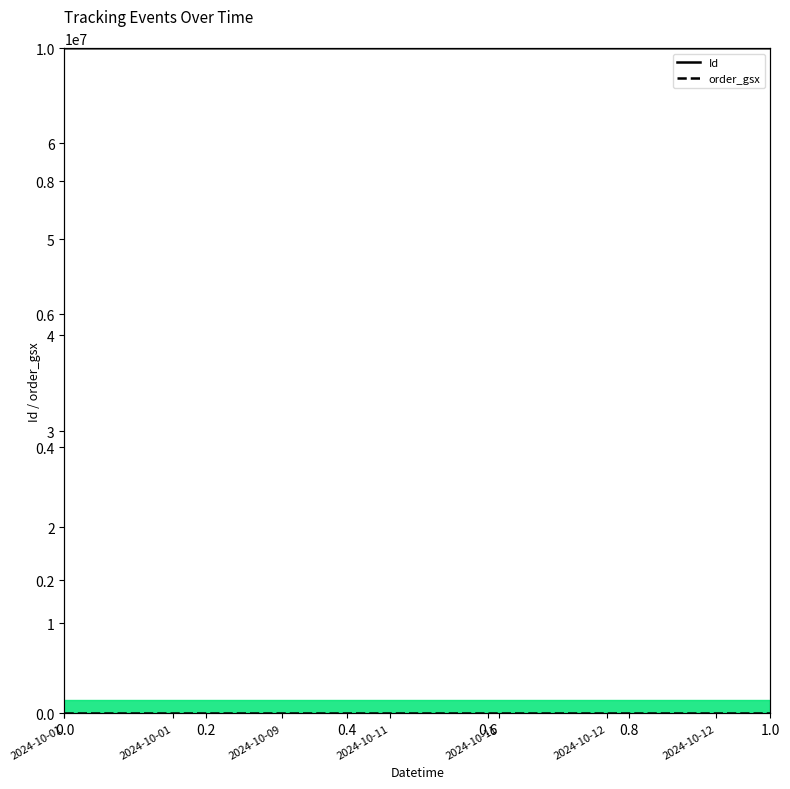

What is the greatest value displayed?

69917147